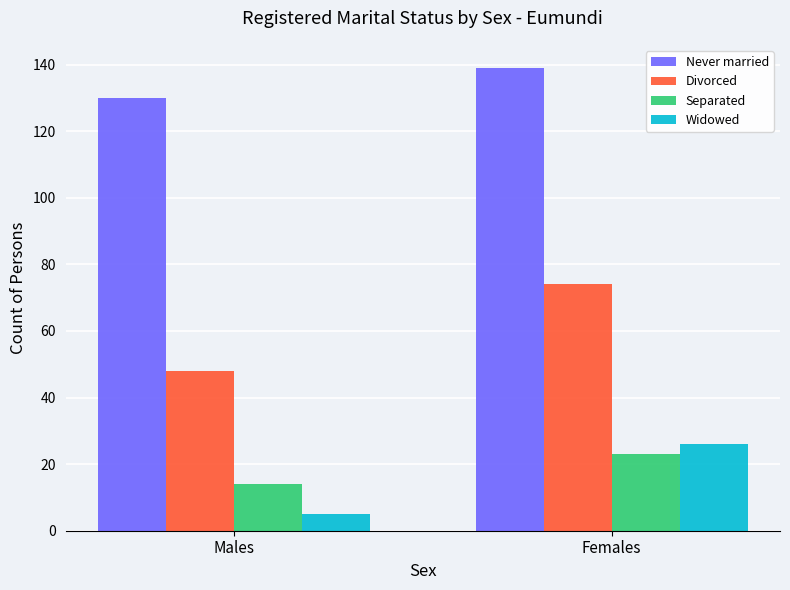

What is the label of the 2nd bar from the left?

Females